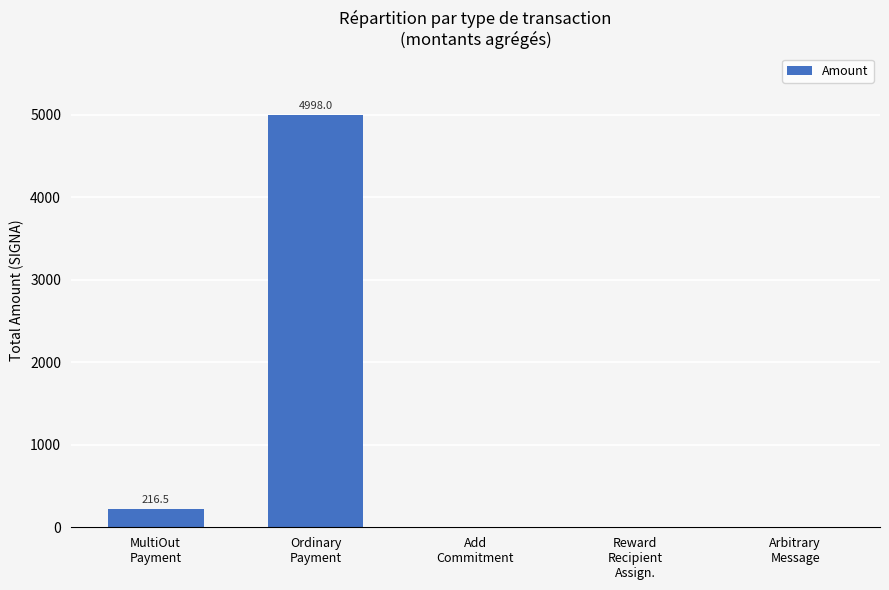

What is the sum of all values?

5214.5